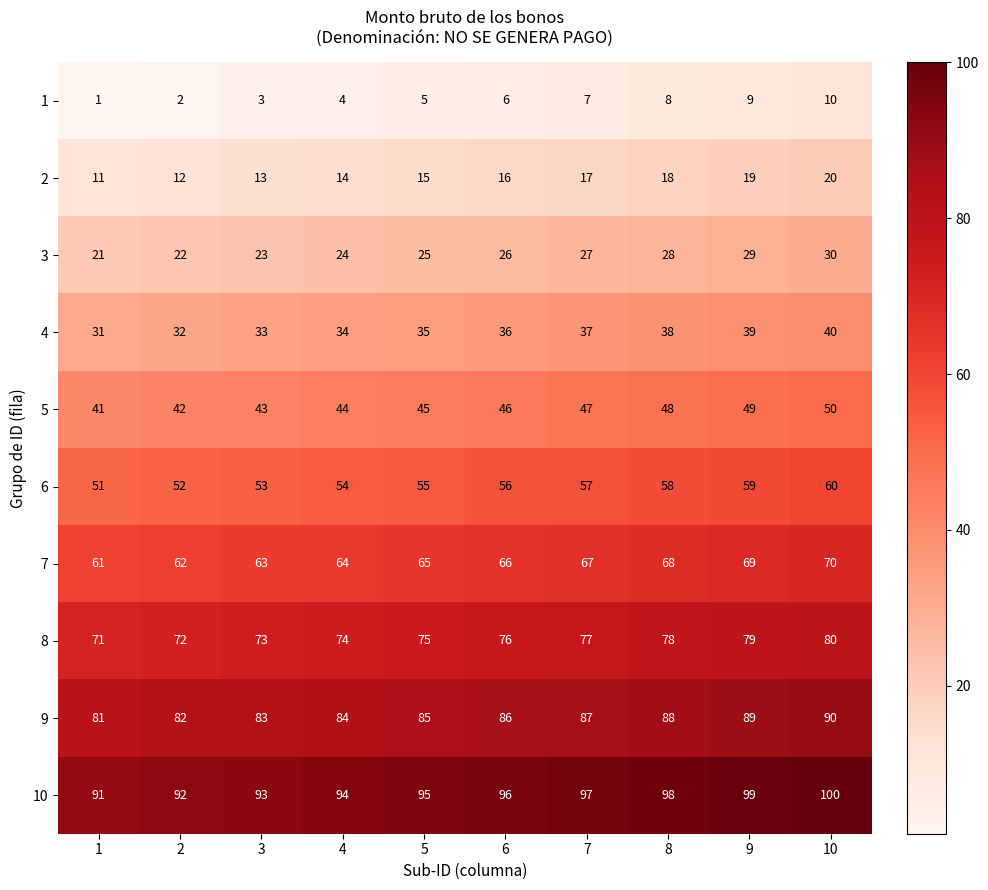

What is the difference between the maximum and minimum values in the 1 series?

9